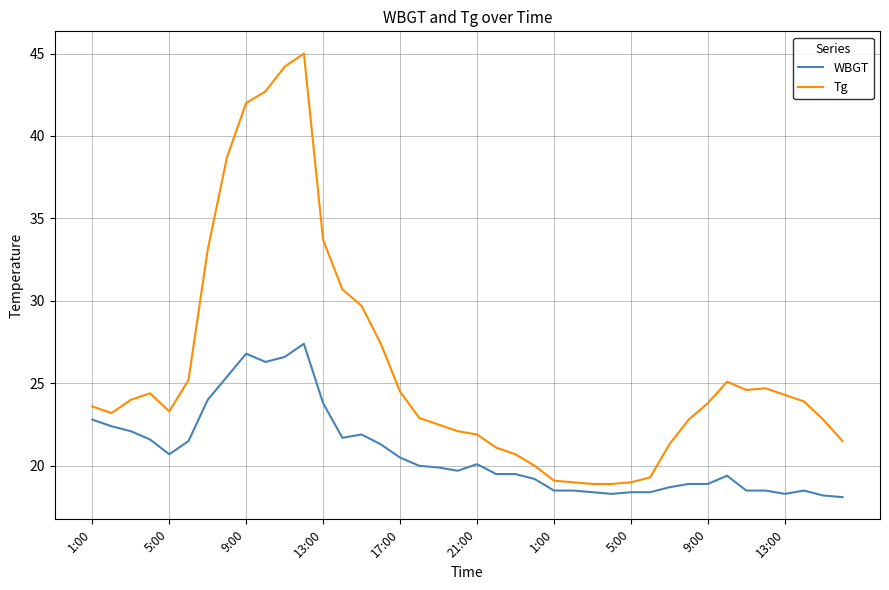

Which series has the largest total across all categories?

Tg